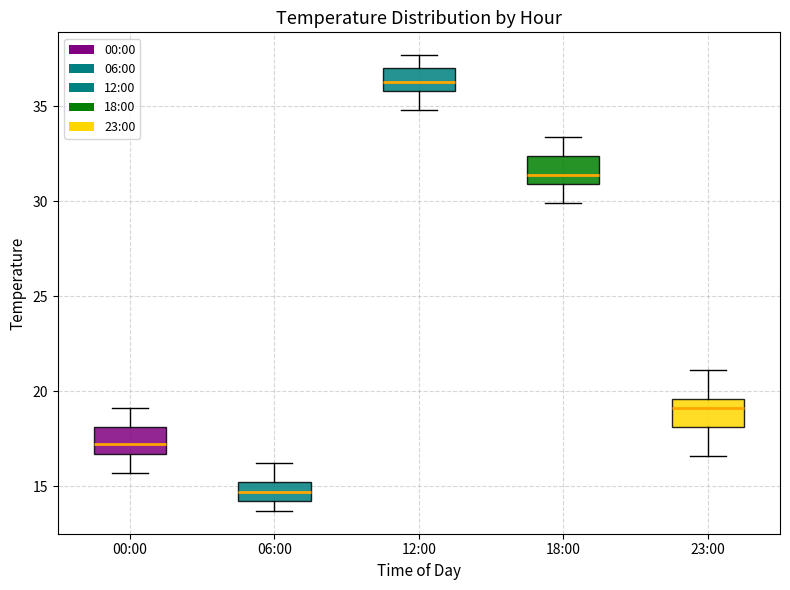

Reading left to right, read every box against the y-axis: the position of its median line, the range the box covers, and the ends of its whiskers. The values are not printed on the chart, so give them approximately, as read against the axis.

00:00: median 17.0, box 16.5 to 18.0, whiskers 15.5 to 19.0
06:00: median 14.5, box 14.0 to 15.0, whiskers 13.5 to 16.0
12:00: median 36.5, box 36.0 to 37.0, whiskers 35.0 to 37.5
18:00: median 31.5, box 31.0 to 32.5, whiskers 30.0 to 33.5
23:00: median 19.0, box 18.0 to 19.5, whiskers 16.5 to 21.0